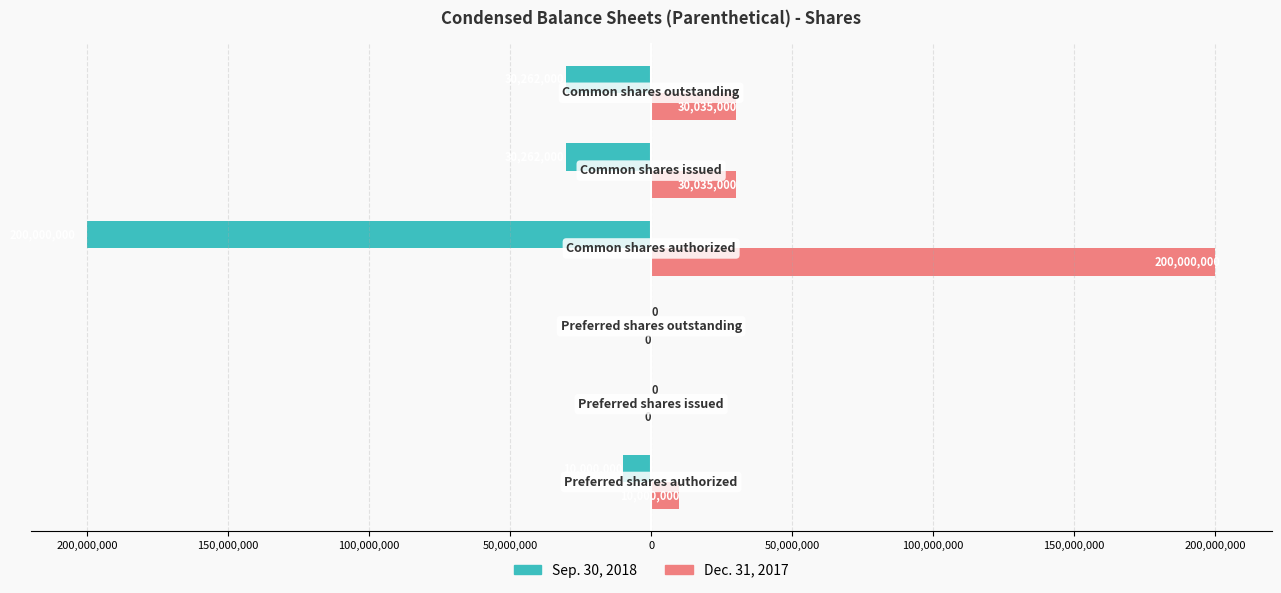

Which series has the largest total across all categories?

Dec. 31, 2017